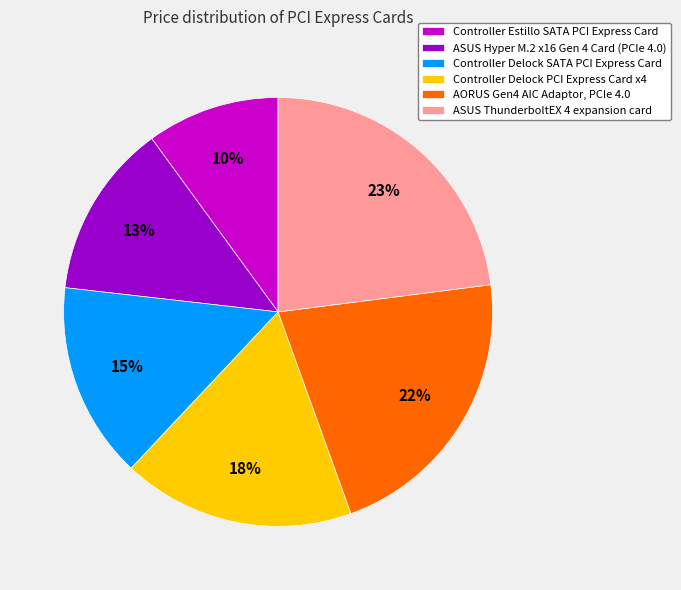

Is there any slice that represents more than half of the pie?

No